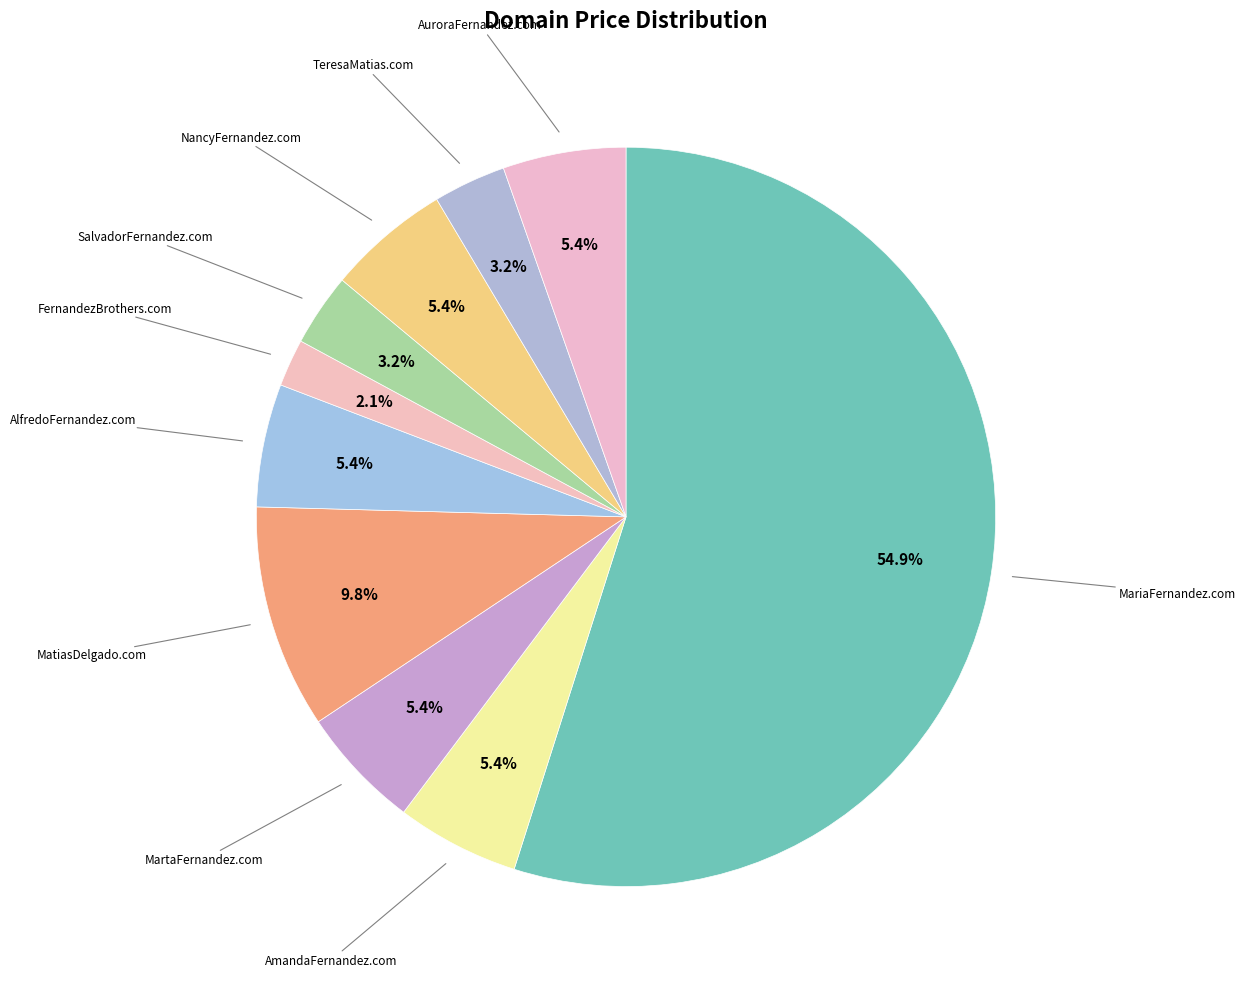

How many segments does this pie chart have?

10